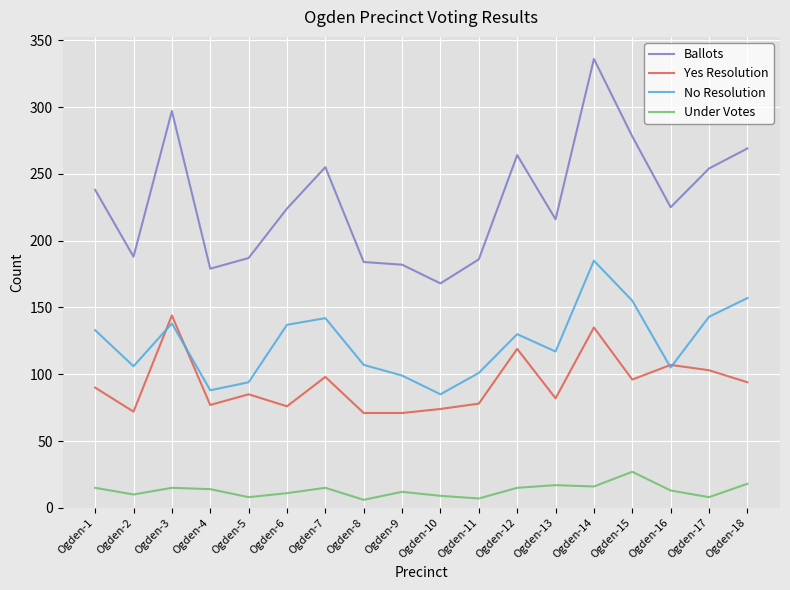

Which series has the widest spread of values?

Ballots